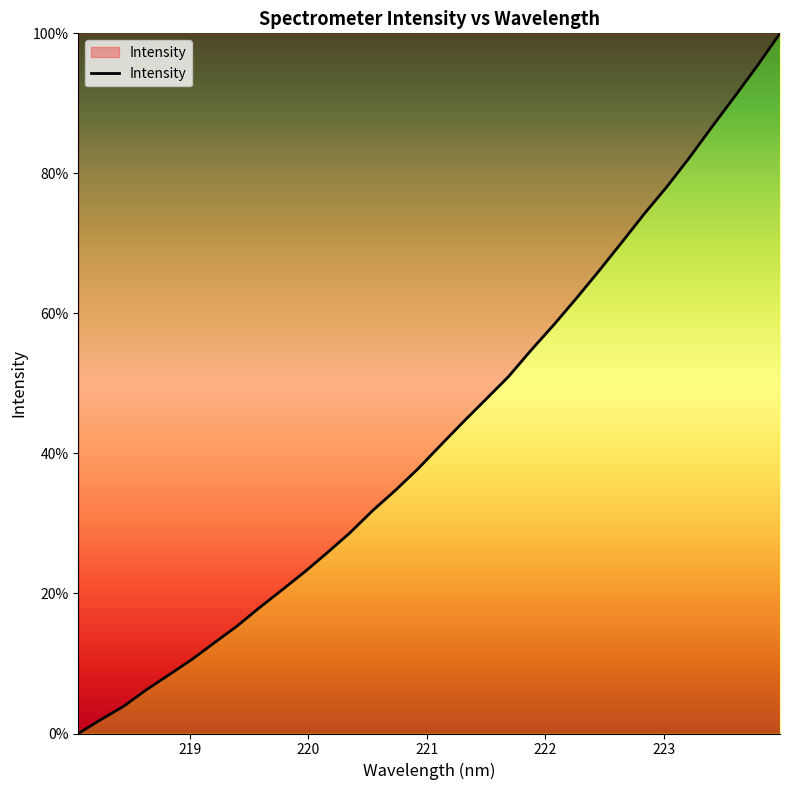

List the labels in order of value, smallest first.

218.0596, 218.2508, 218.442, 218.6332, 218.8244, 219.0156, 219.2067, 219.3979, 219.589, 219.7801, 219.9712, 220.1623, 220.3533, 220.5444, 220.7354, 220.9264, 221.1174, 221.3083, 221.4993, 221.6902, 221.8812, 222.0721, 222.263, 222.4538, 222.6447, 222.8355, 223.0264, 223.2172, 223.408, 223.5987, 223.7895, 223.9802